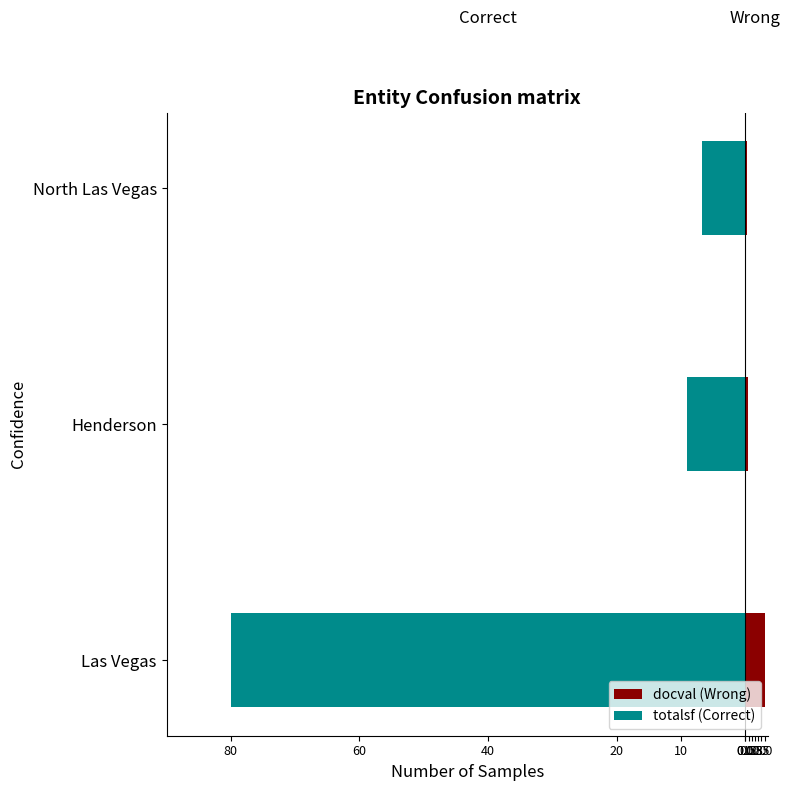

Are the bars horizontal?

Yes